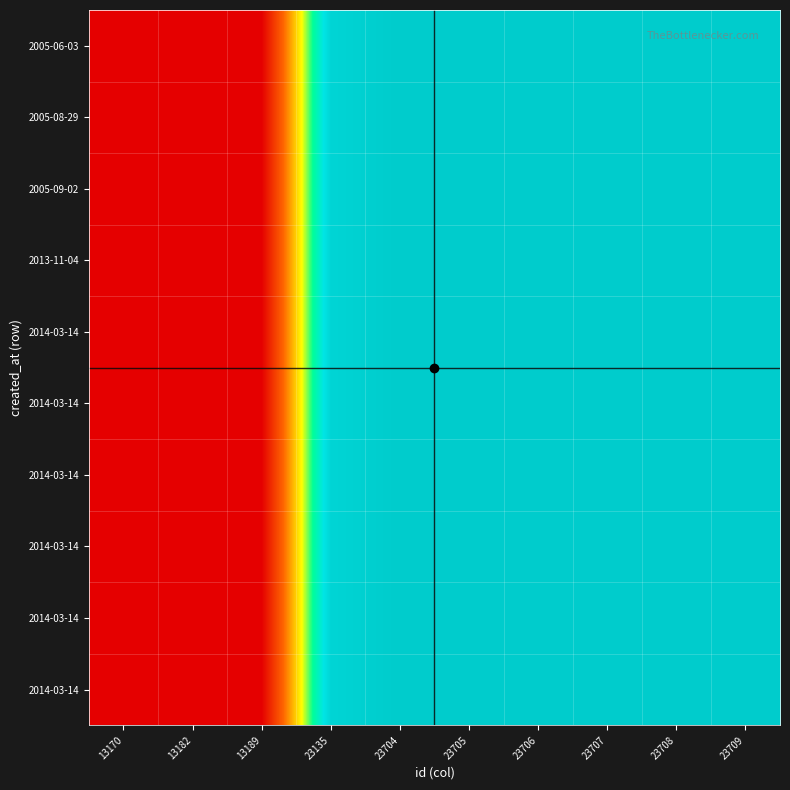

At which category does the chart reach its minimum across all series?

13170